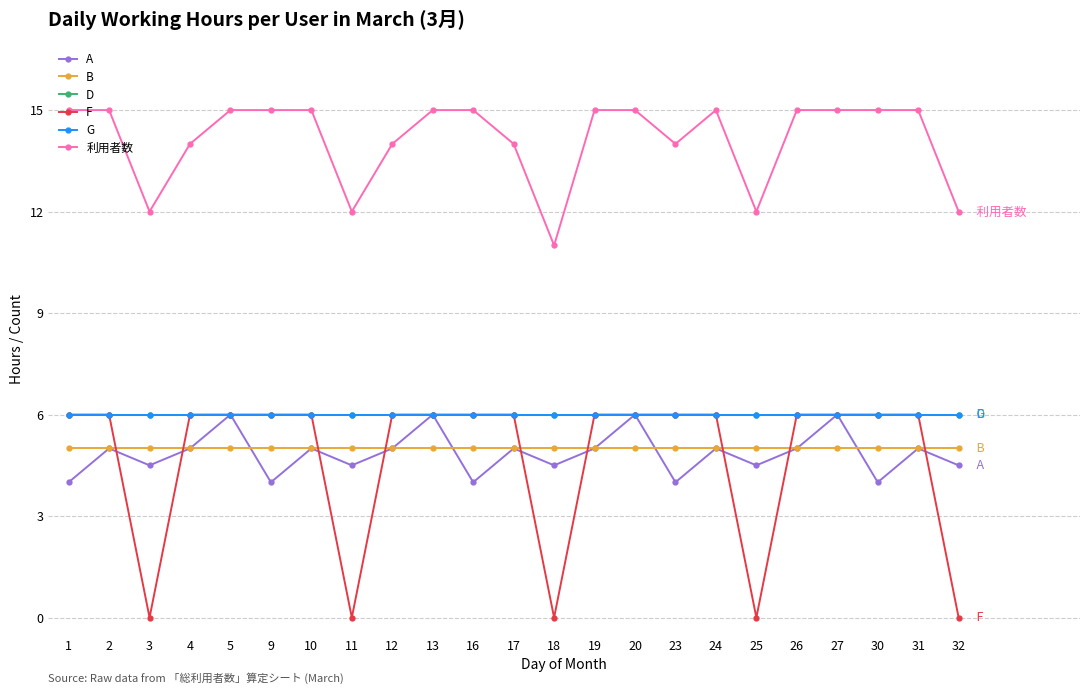

Between 2 and 16, which is larger?

2